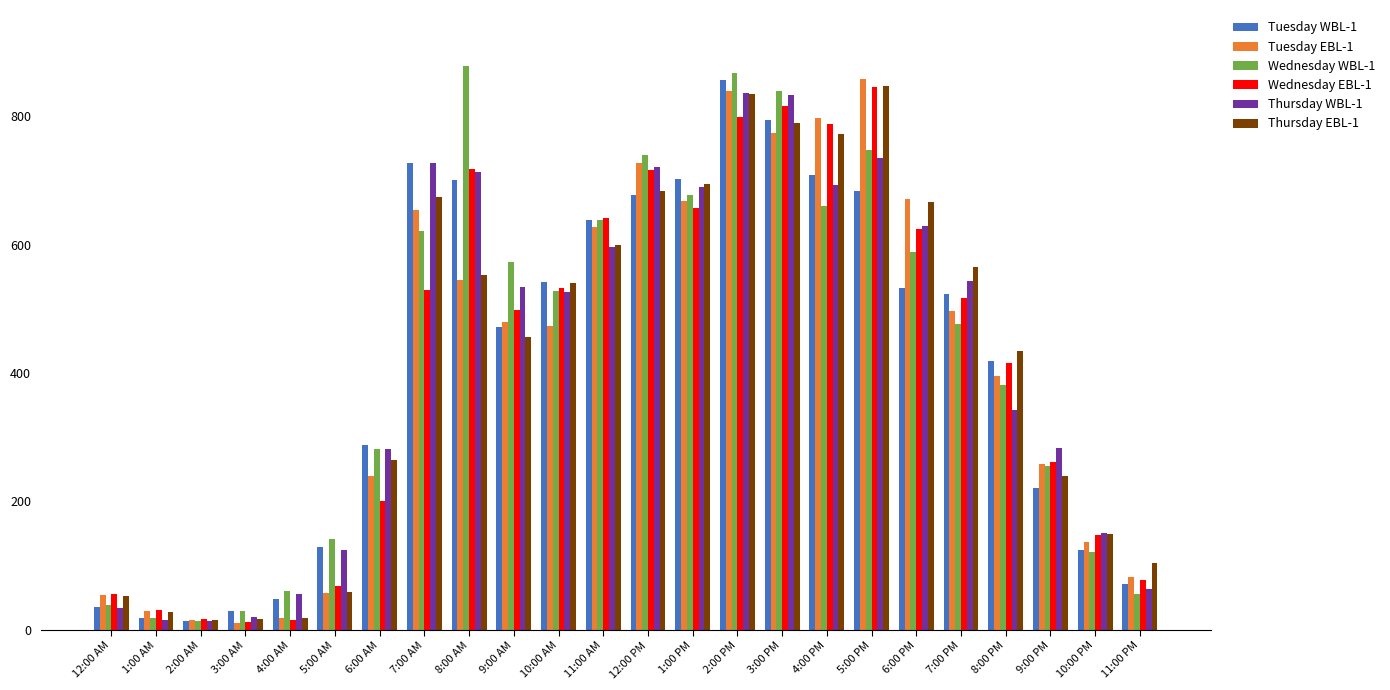

How many values in the Tuesday EBL-1 series are below 480?

12